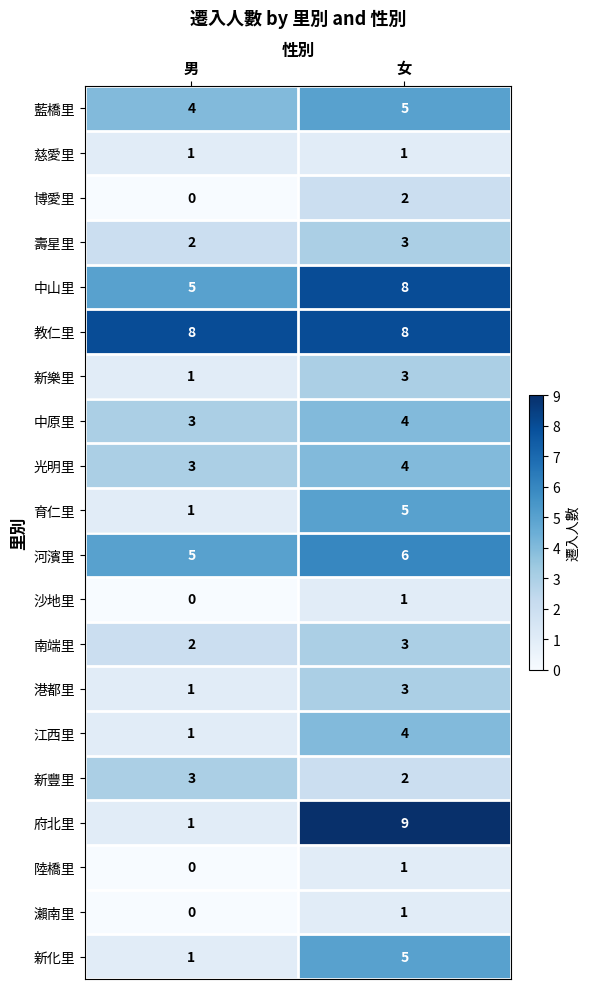

At which category is the sum across all series the highest?

女